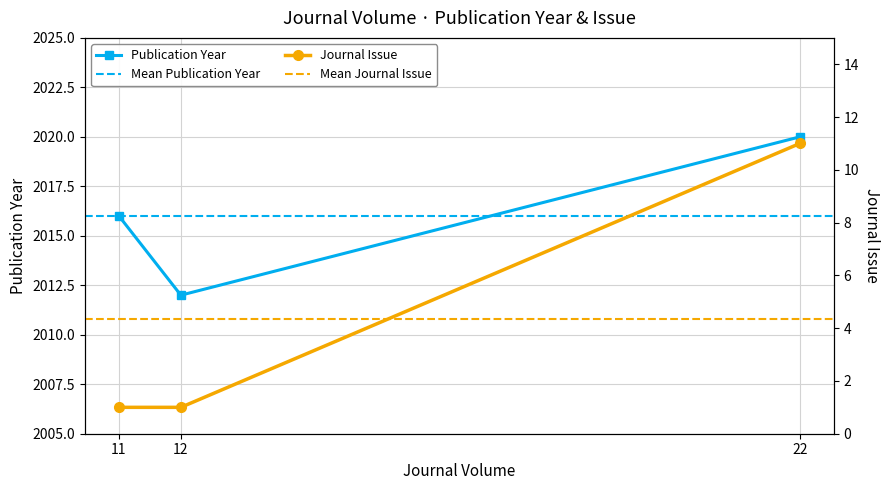

Does the chart have visible grid lines?

Yes